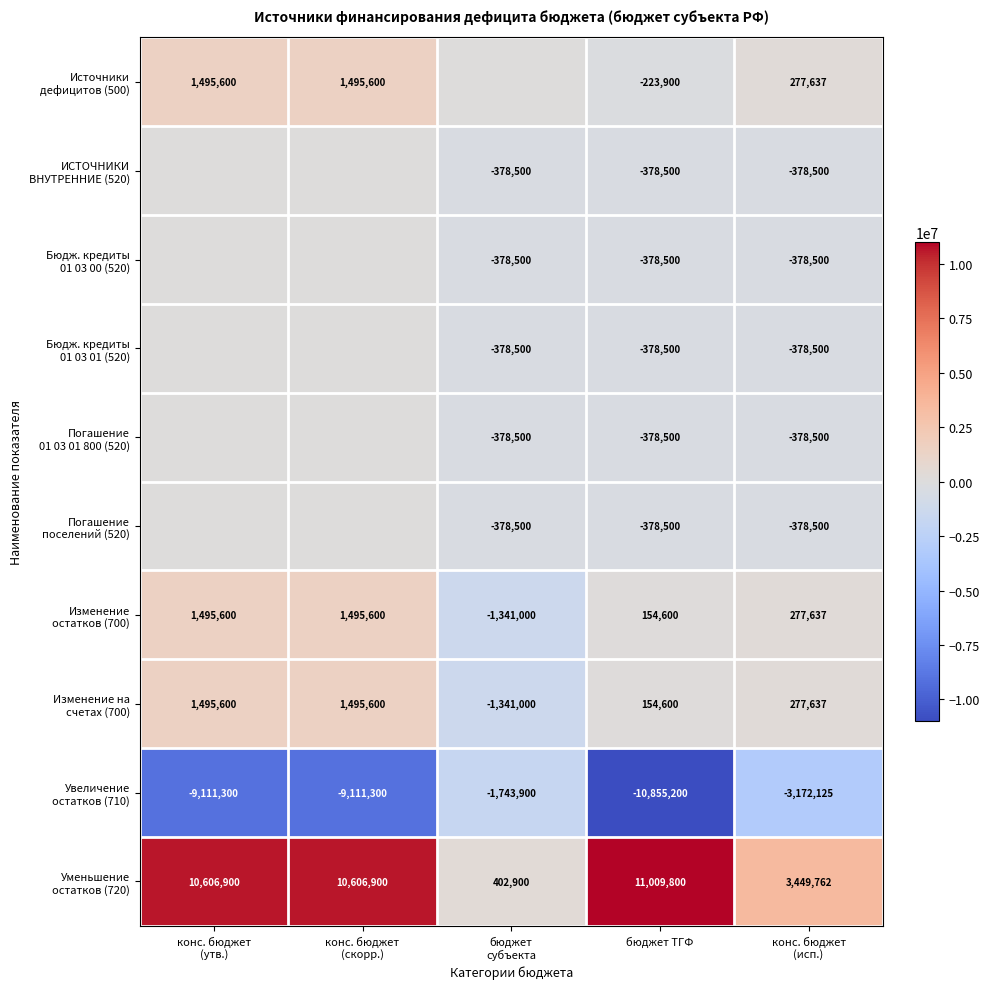

Read the Источники дефицитов (500) value at конс. бюджет (исп.).

277637.2